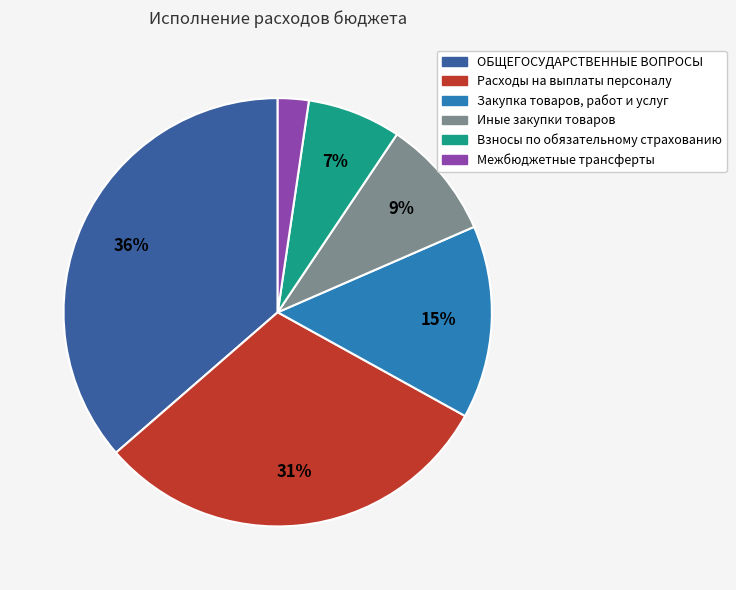

To the nearest percent, what is the average slice percentage?

17%